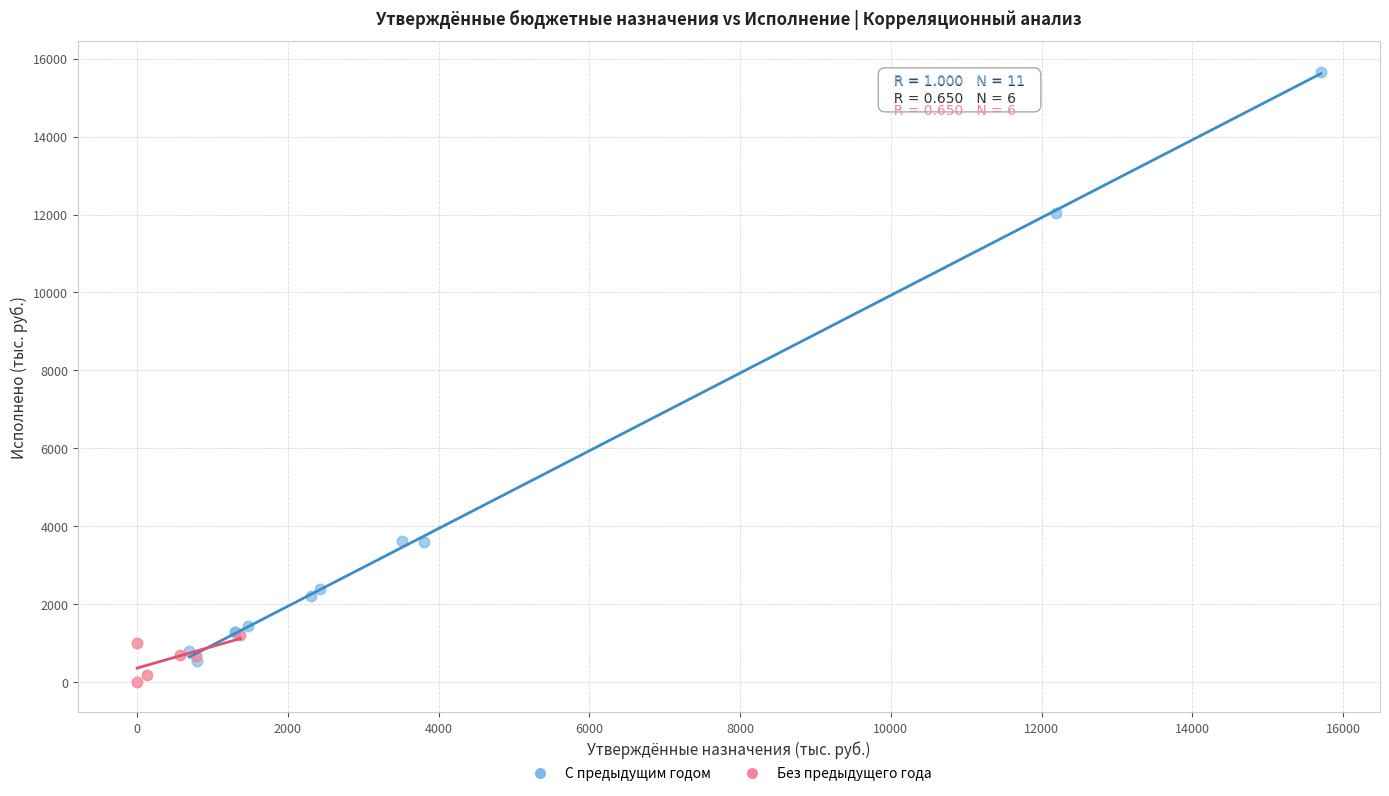

Which series has the largest Y range (max minus min)?

С предыдущим годом